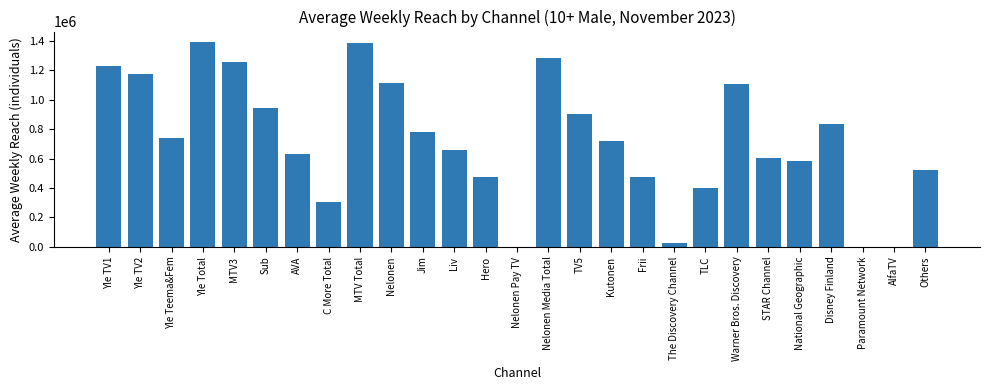

What is the change in value from Yle Total to Nelonen?

-277000